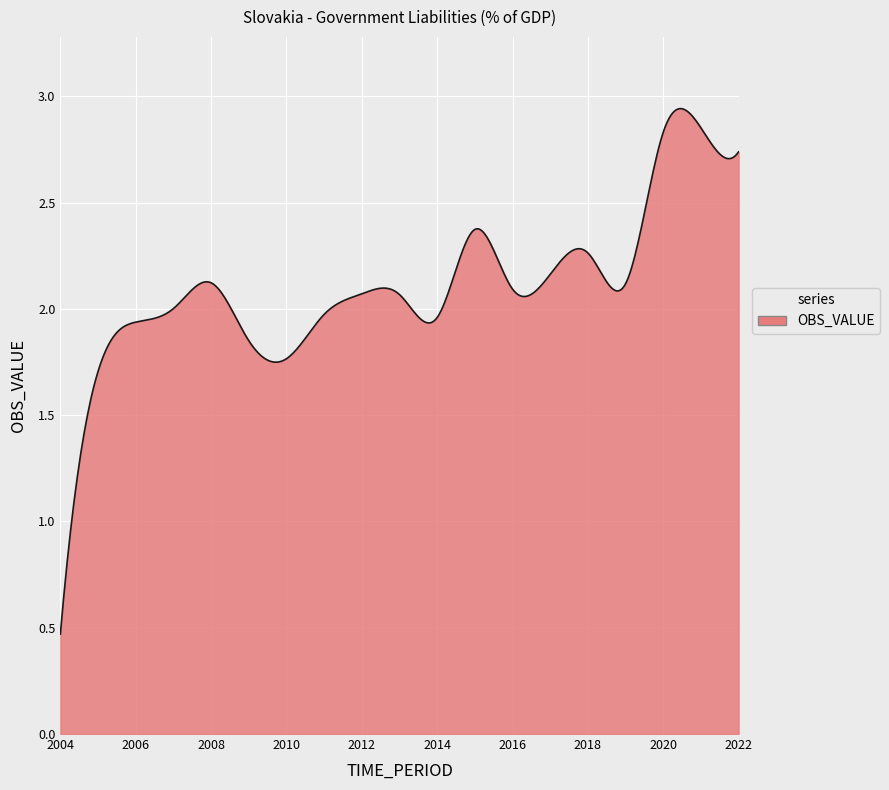

Is this an area chart (filled region under the line)?

Yes